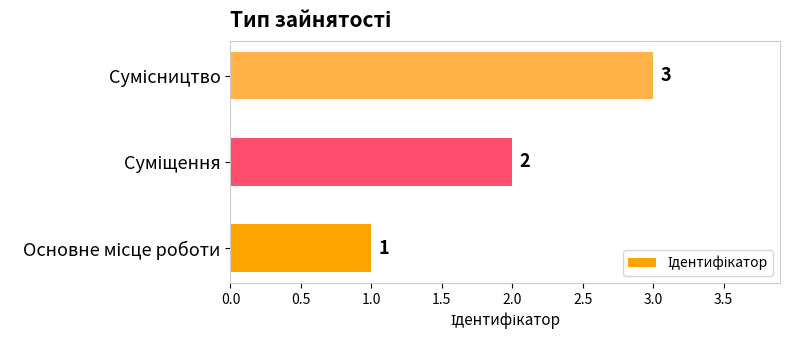

How many values are between 1 and 3?

3